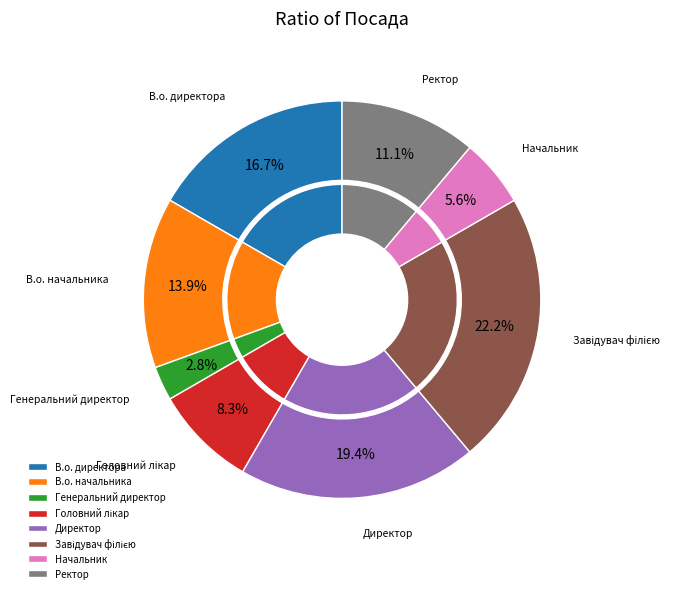

How many slices are in this pie chart?

8